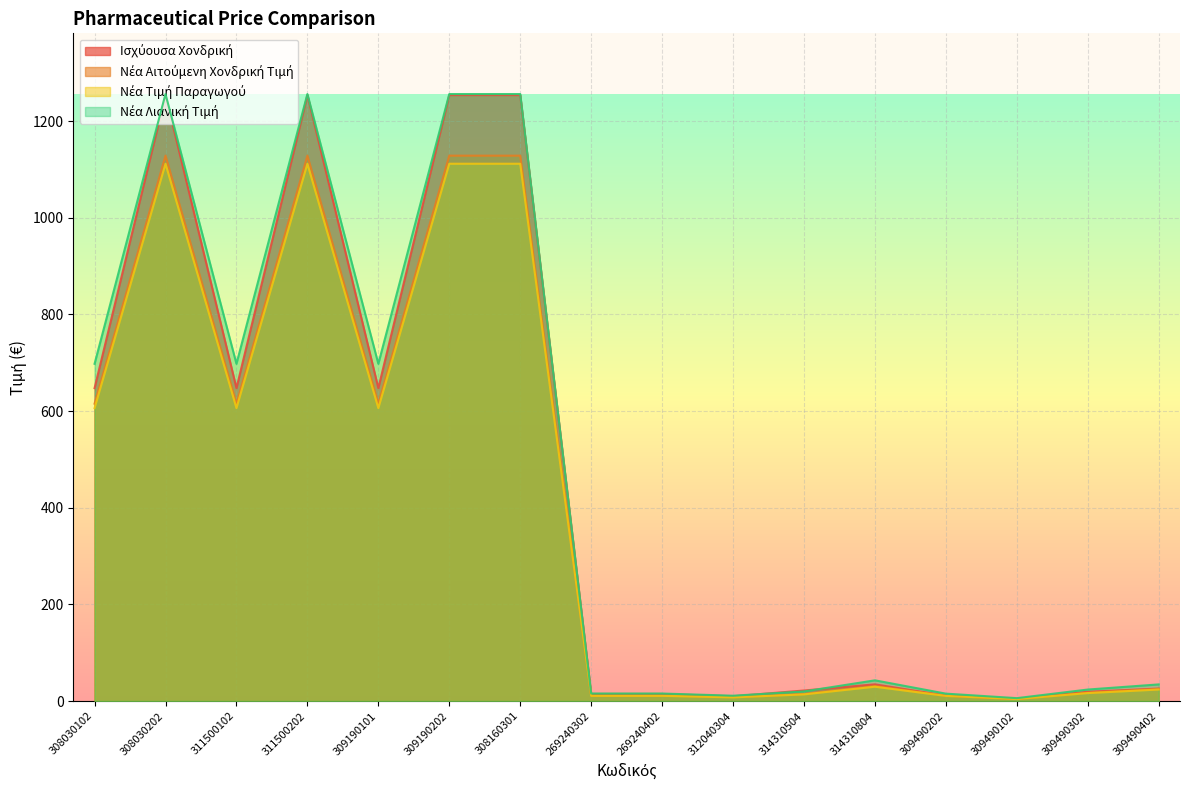

Rank the categories by Ισχύουσα Χονδρική value from highest to lowest.

308030202, 311500202, 309190202, 308160301, 308030102, 311500102, 309190101, 314310804, 309490402, 314310504, 309490302, 269240302, 269240402, 309490202, 312040304, 309490102